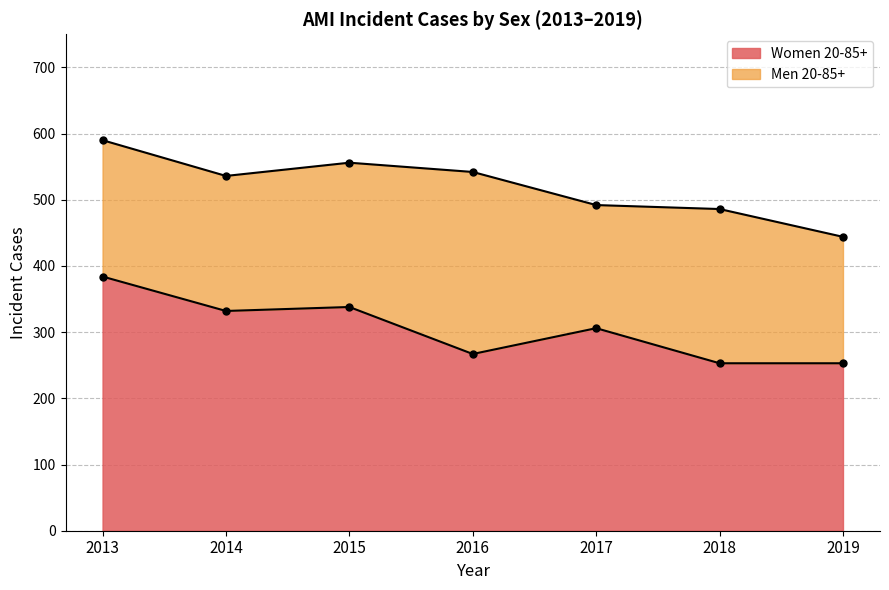

What is the maximum value for Women 20-85+?

384